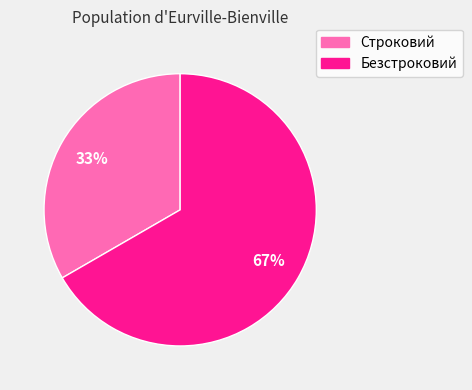

Is the sum of Безстроковий and Строковий greater than half?

Yes